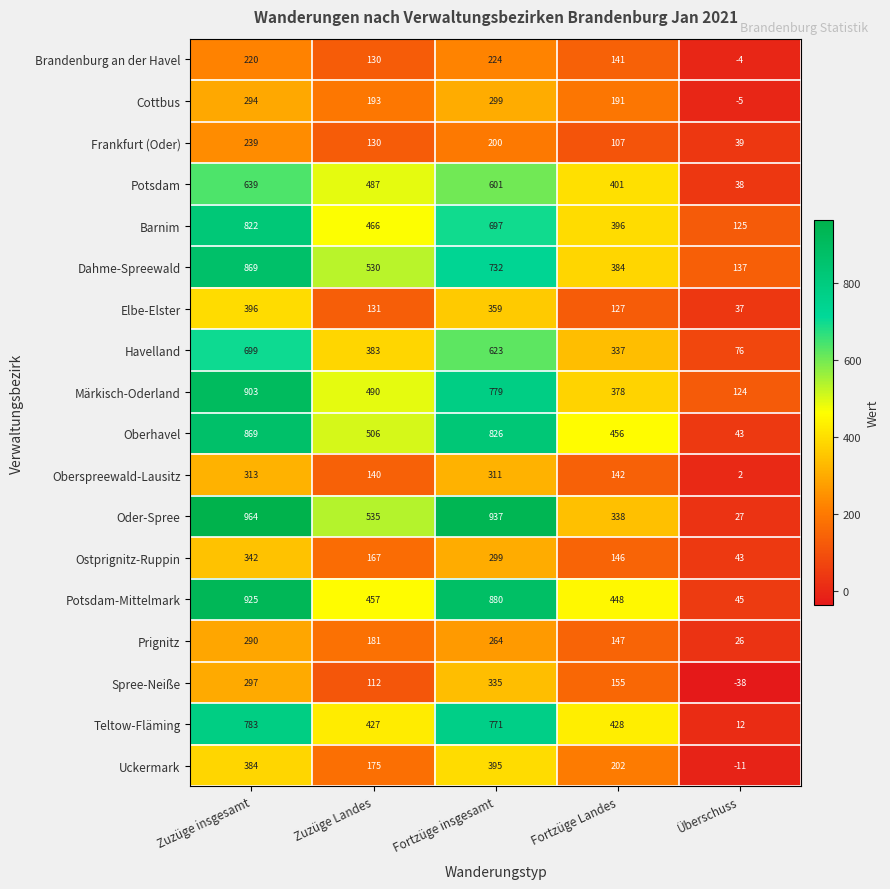

Count the number of categories in the chart.

5